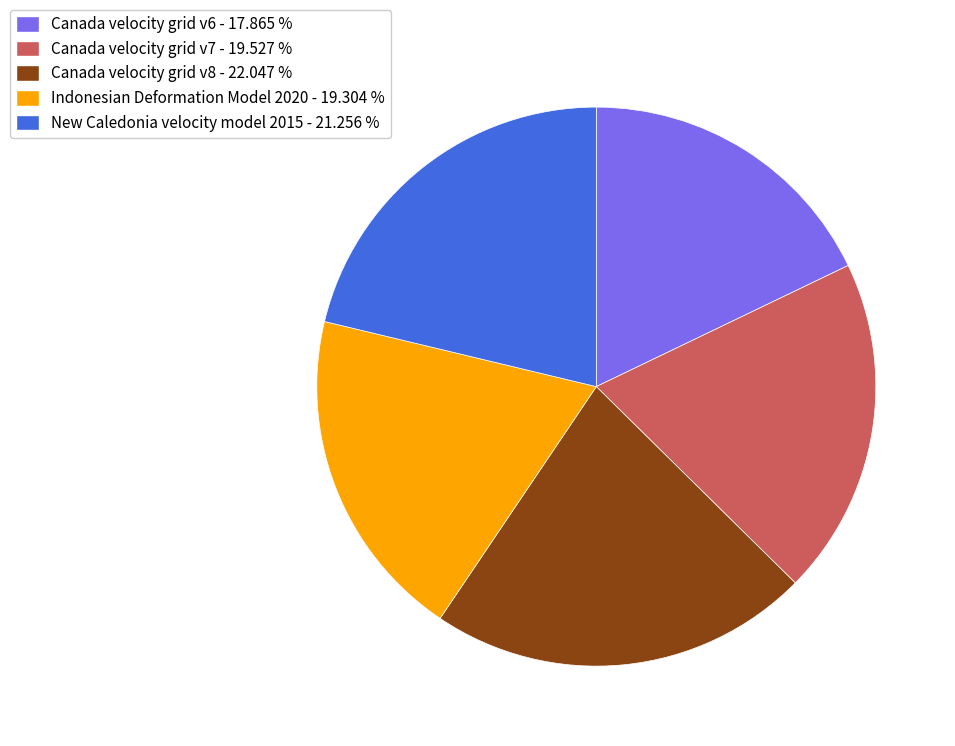

Is Canada velocity grid v8 - 22.047 % the majority of the pie?

No